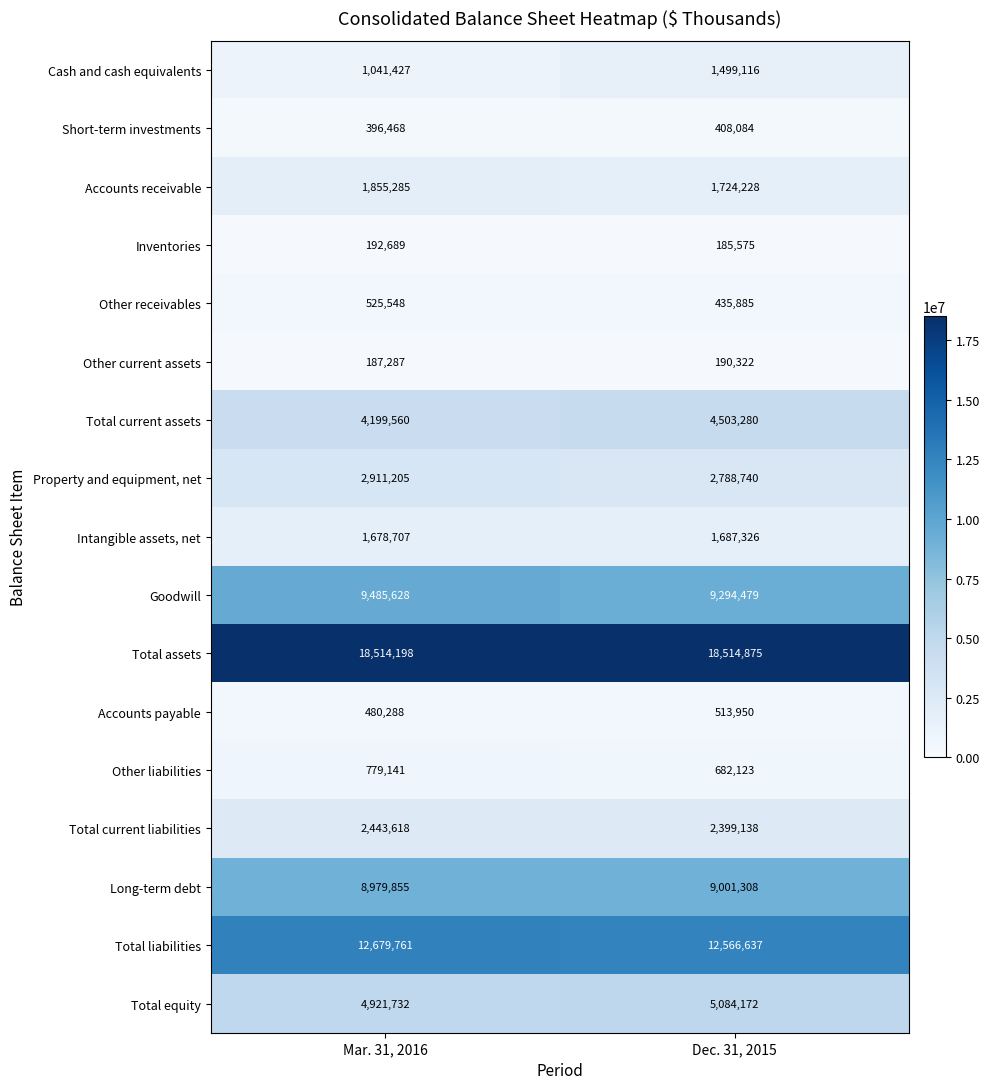

List the labels in order of Long-term debt value, smallest first.

Mar. 31, 2016, Dec. 31, 2015